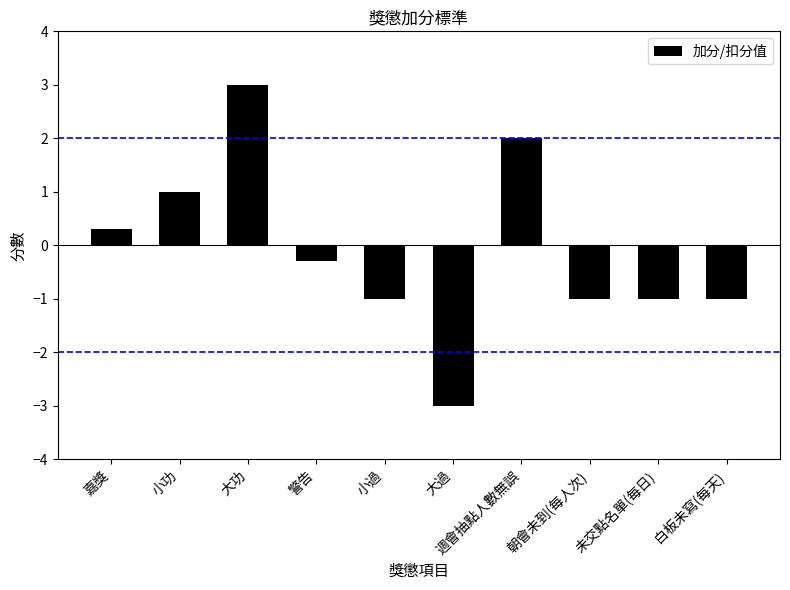

Are the bars horizontal?

No